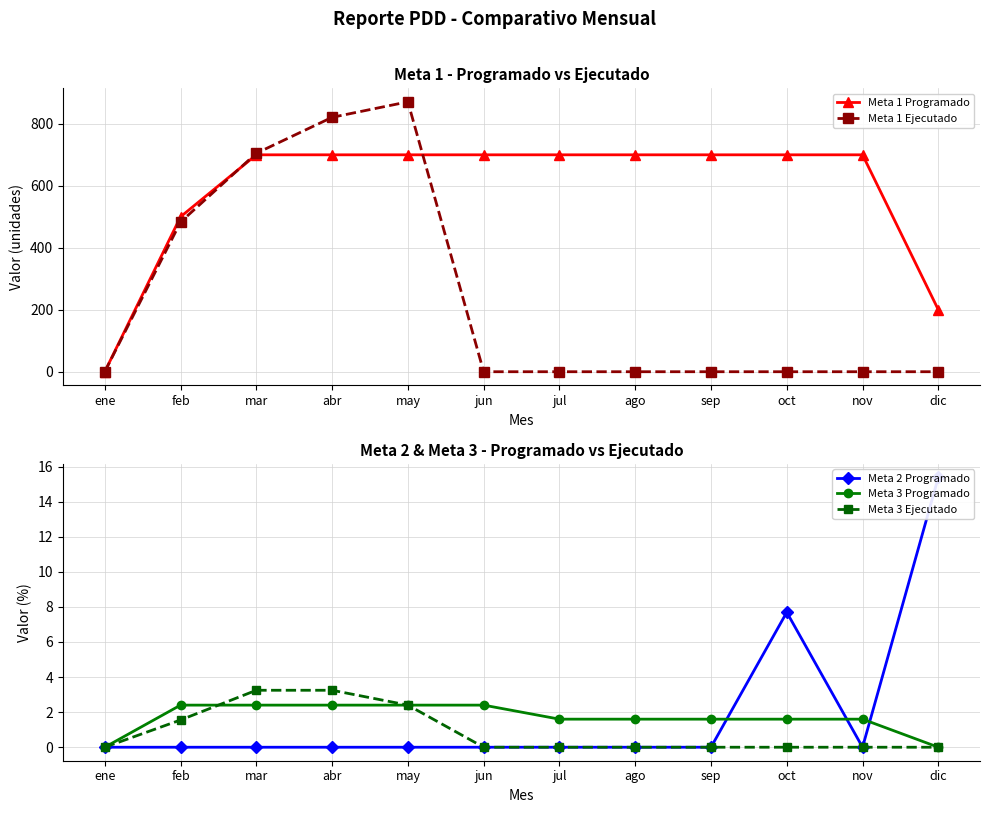

What is the total value across all series at jul?

701.6